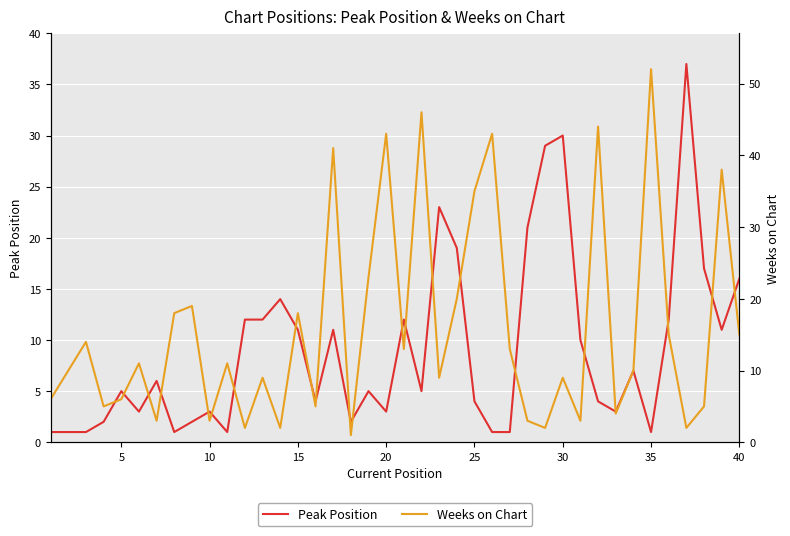

The value of Peak Position at 20 is 3. True or false?

True